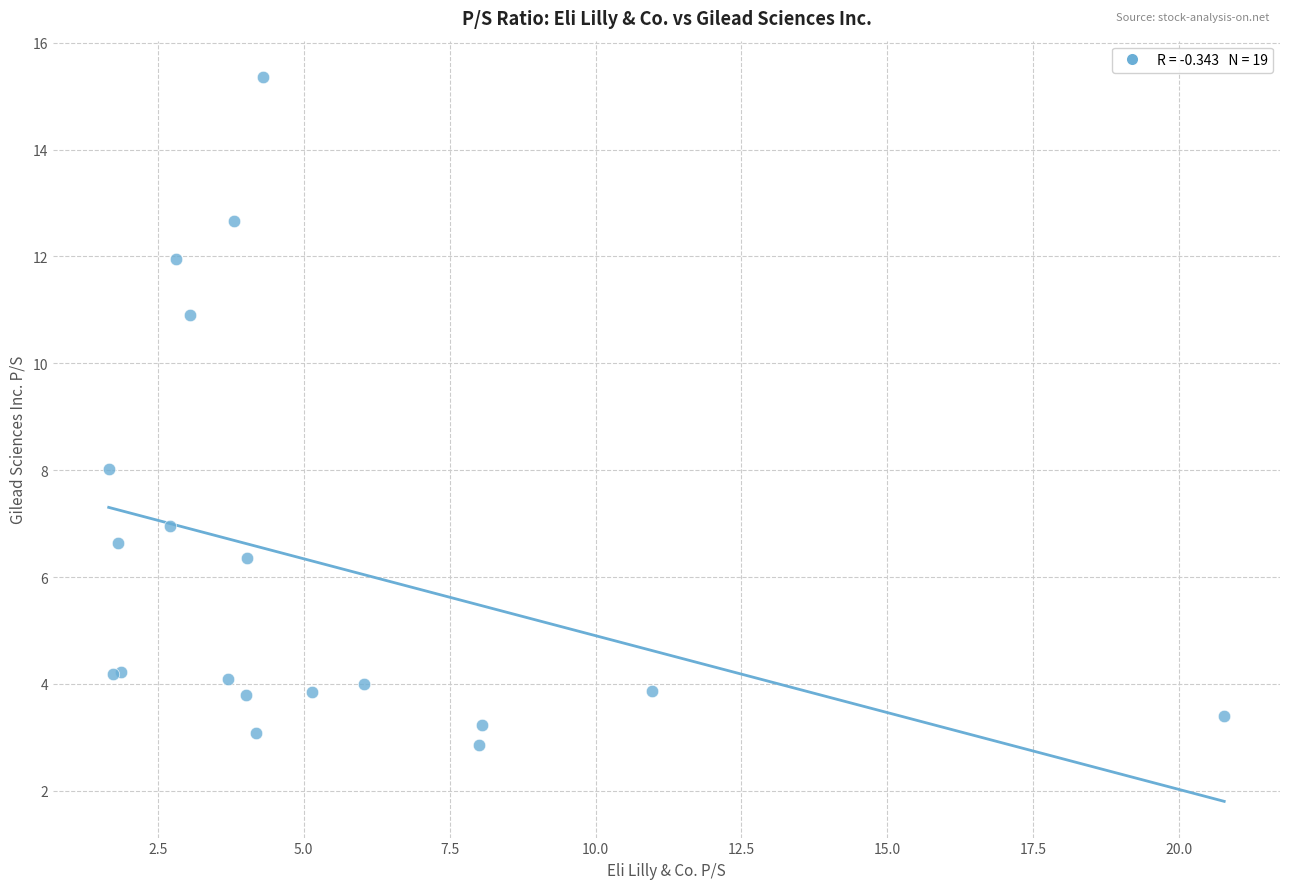

What Y value in the scatter plot is closest to 9?

8.0